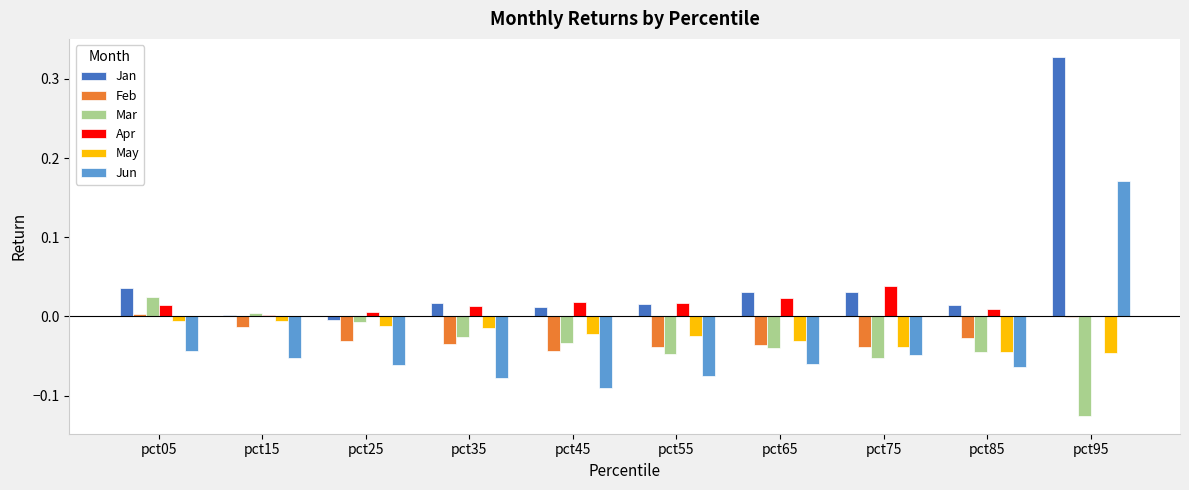

Is the value of Mar at pct25 greater than the value of Jan at pct55?

No